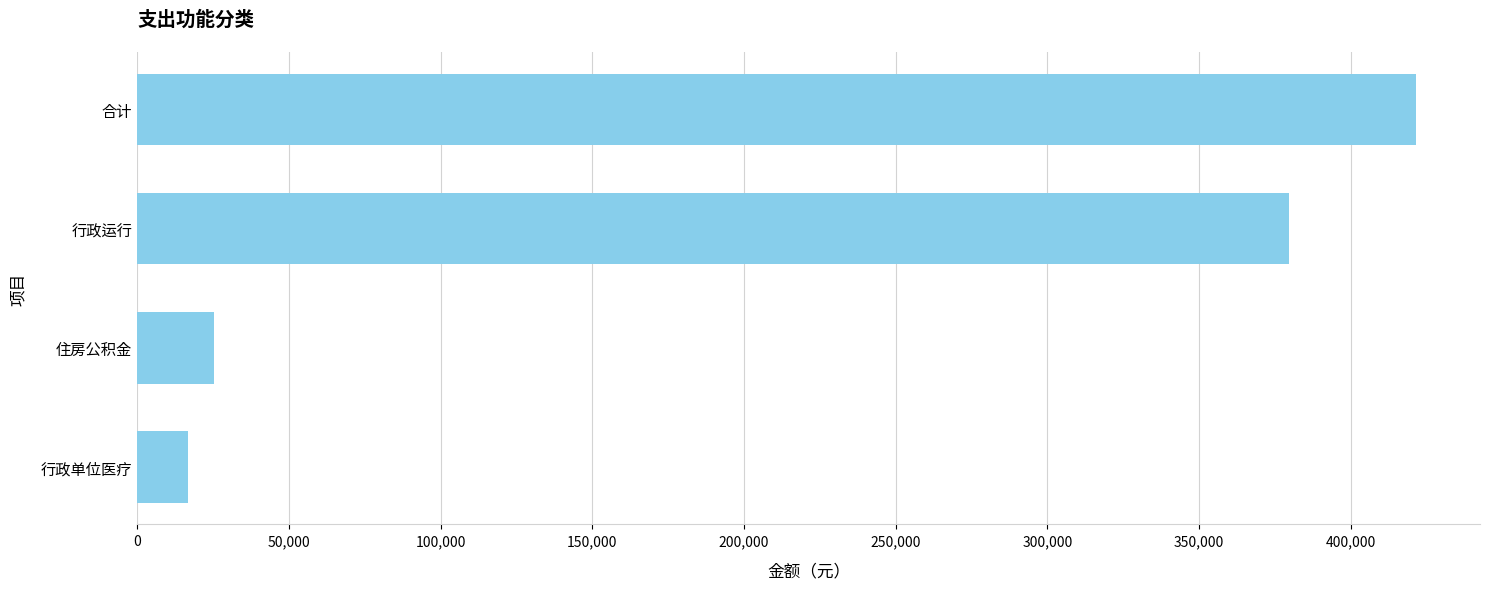

Approximately how many times larger is the value at 行政运行 compared to 住房公积金?

15.1